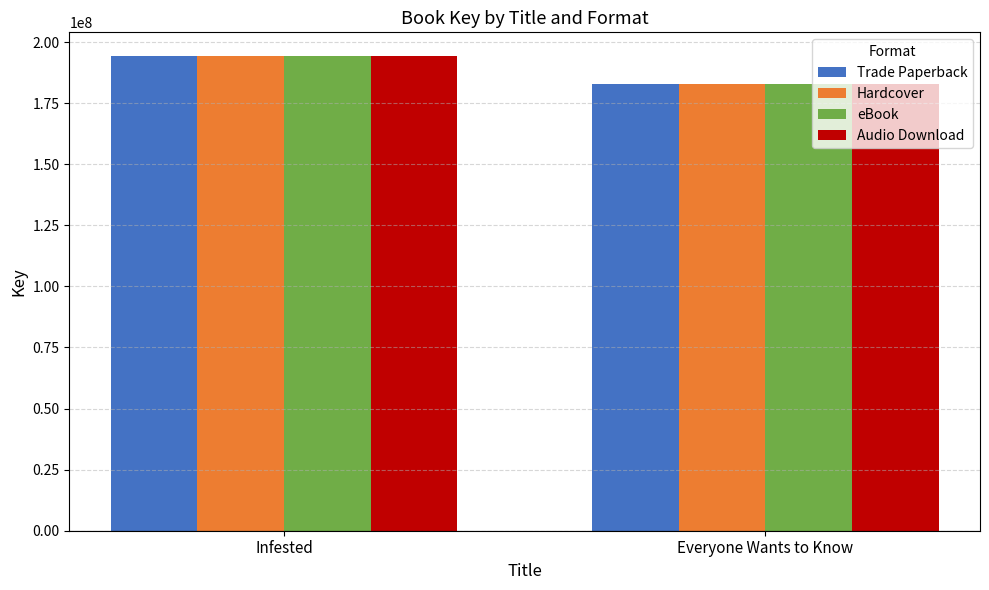

True or false: Trade Paperback has a value of 182691070 at Everyone Wants to Know.

True